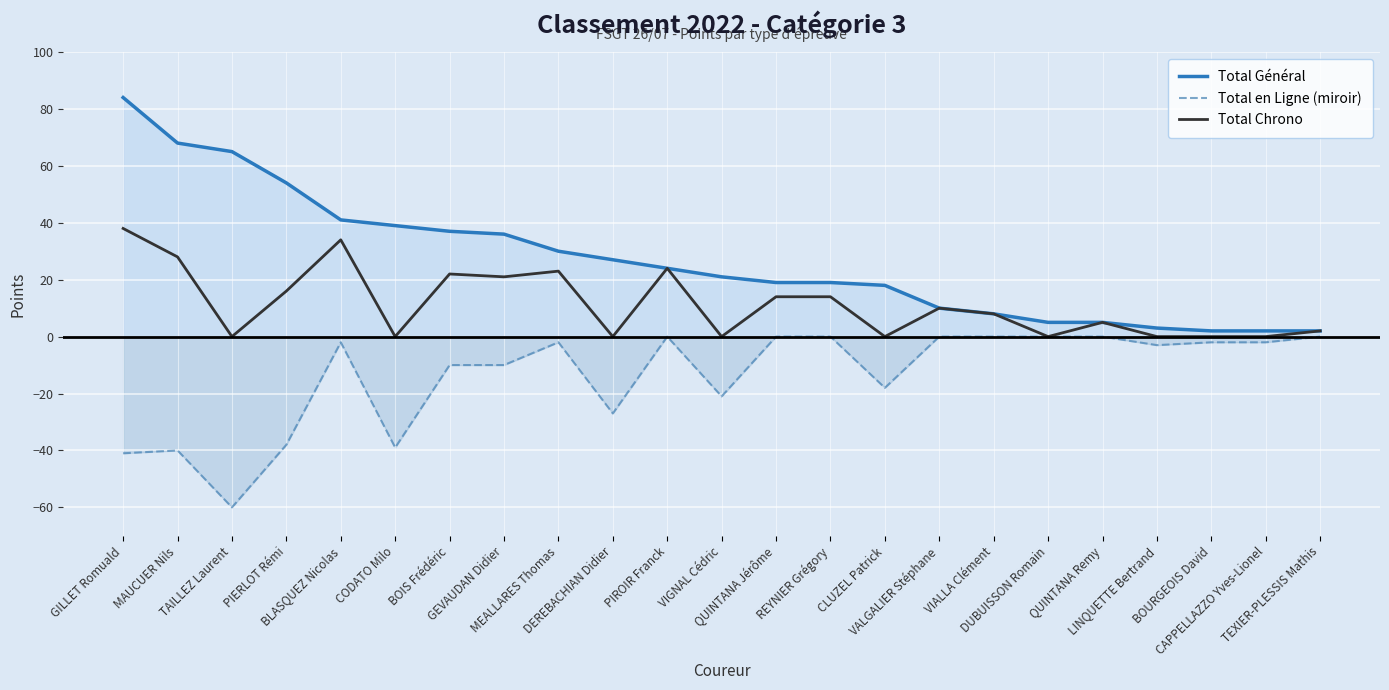

Which series changed the most between CODATO Milo and QUINTANA Remy?

Total en Ligne (miroir)